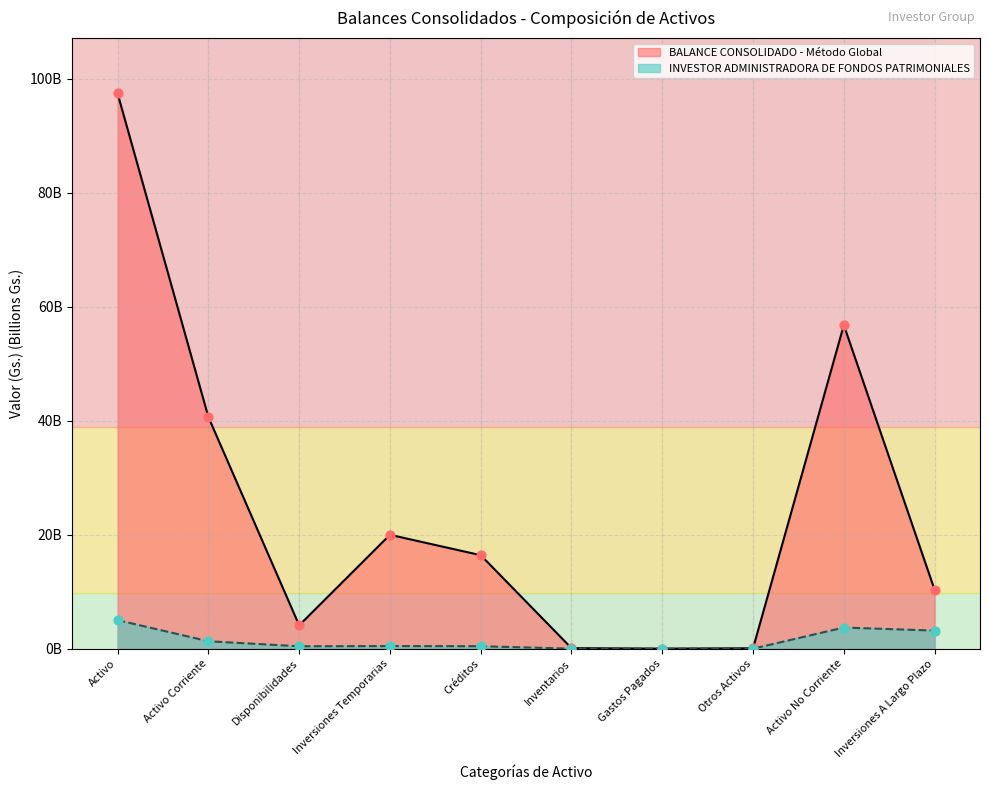

At which category is the sum across all series the highest?

Activo